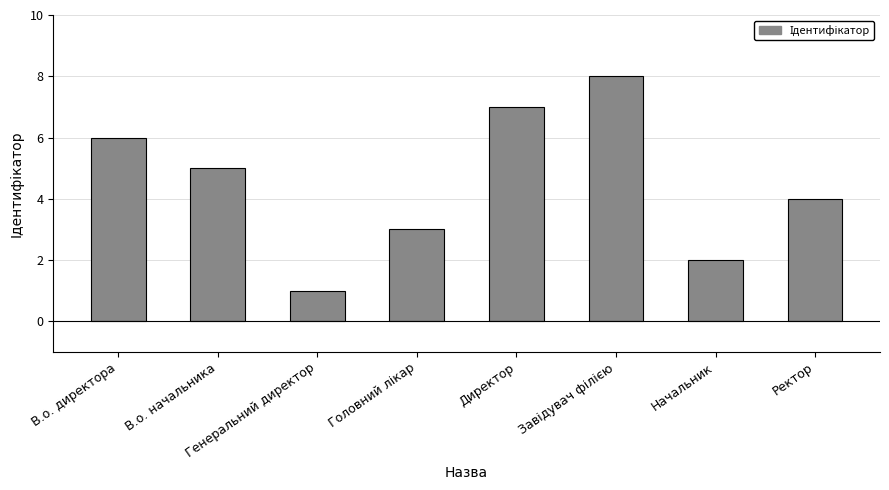

Read the value at В.о. директора.

6